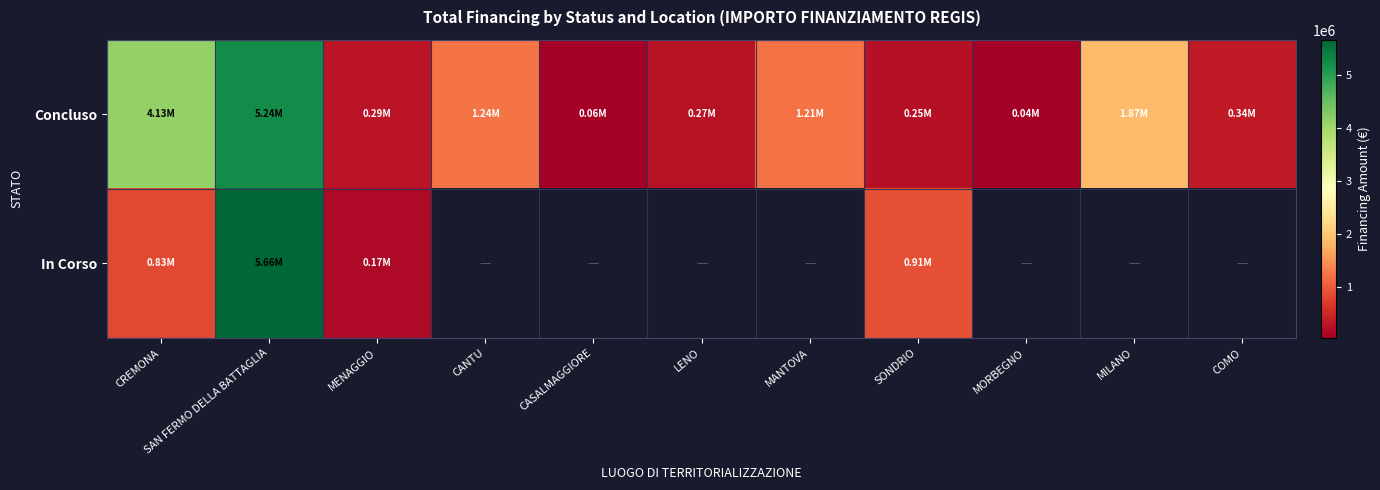

Is the value of In Corso at CANTU greater than the value of Concluso at CANTU?

No